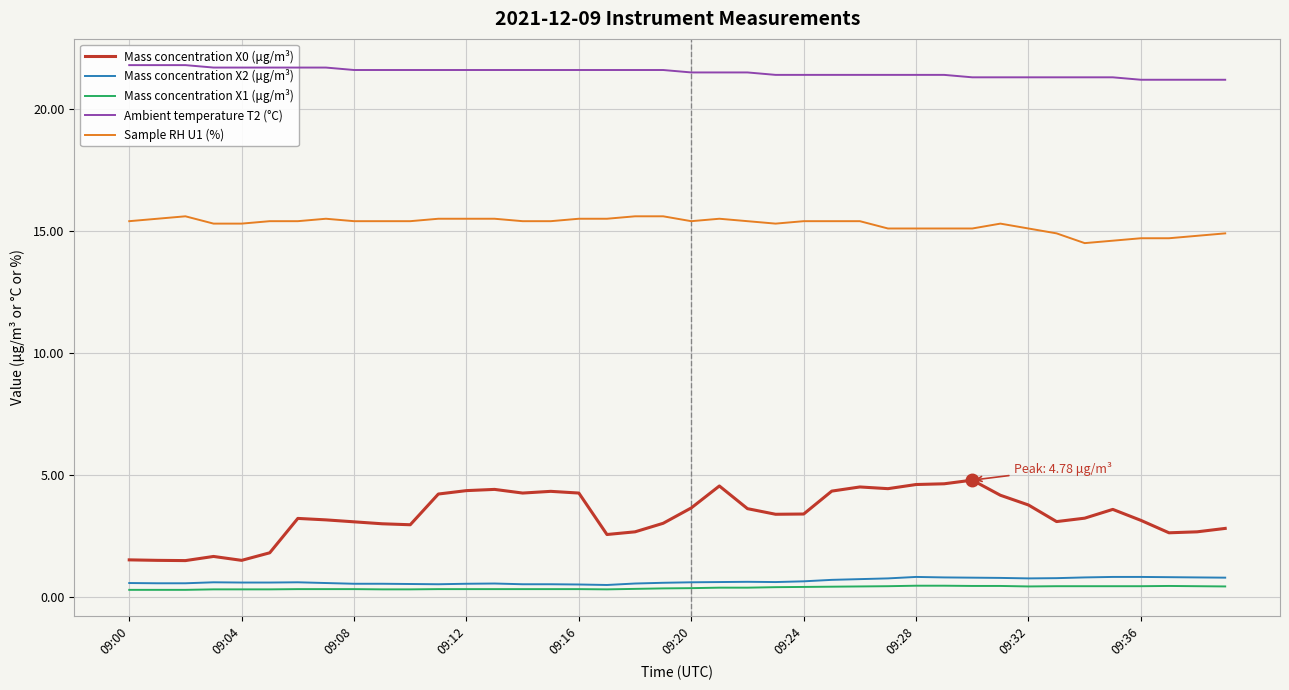

True or false: Mass concentration X0 (μg/m³) and Sample RH U1 (%) intersect in this chart.

False